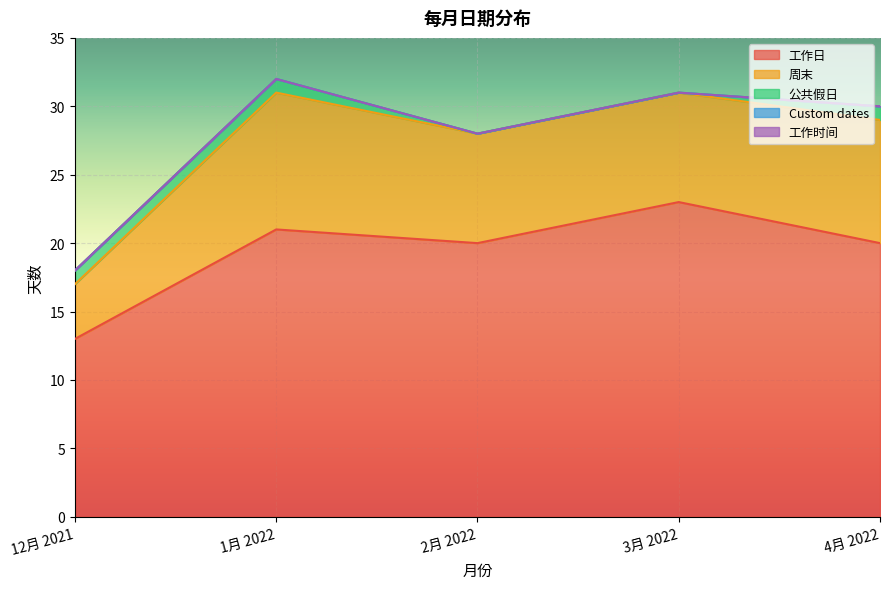

What position from the right is 4月 2022?

1